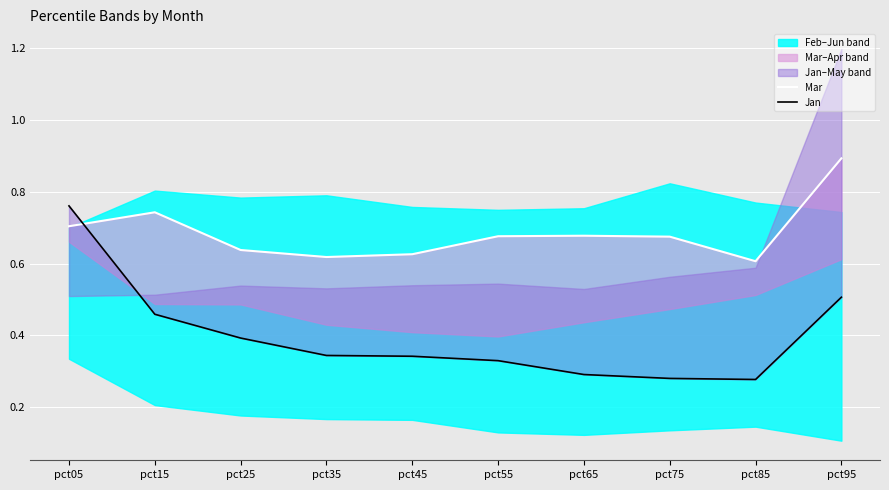

Between which two adjacent categories do Mar and Jan first intersect?

pct05 and pct15